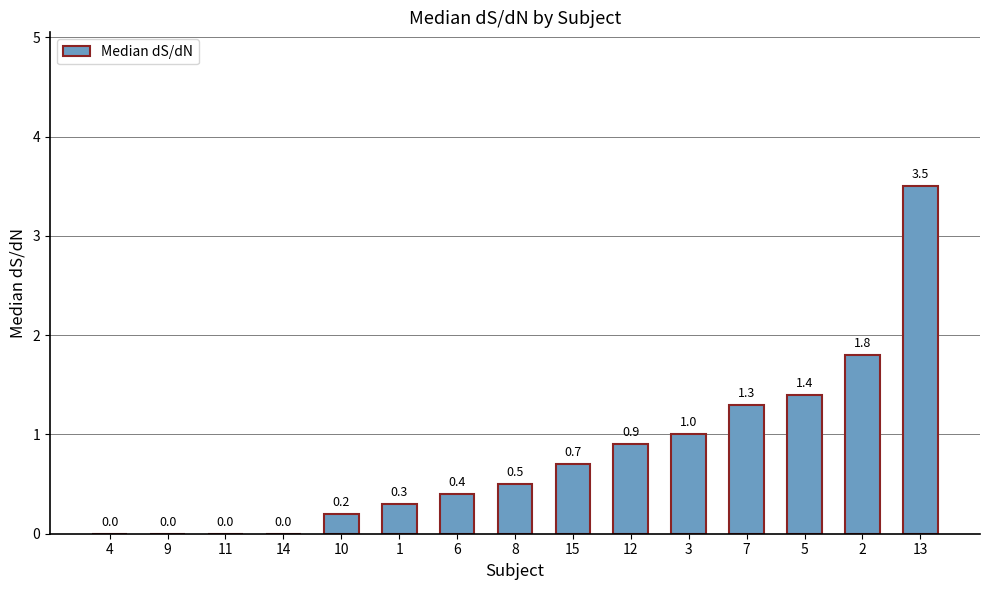

Reading left to right, extract all data points from this chart.

0.0	0.0	0.0	0.0	0.2	0.3	0.4	0.5	0.7	0.9	1.0	1.3	1.4	1.8	3.5